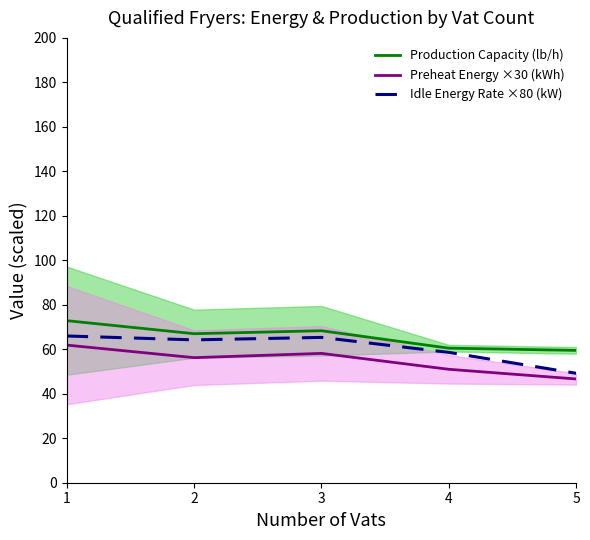

Reading left to right, extract all data points from this chart.

Production Capacity (lb/h): 1=72.9	2=67.0	3=68.3	4=60.5	5=59.5
Preheat Energy ×30 (kWh): 1=61.9	2=56.2	3=58.1	4=51.0	5=46.6
Idle Energy Rate ×80 (kW): 1=66.0	2=64.2	3=65.3	4=58.6	5=49.2